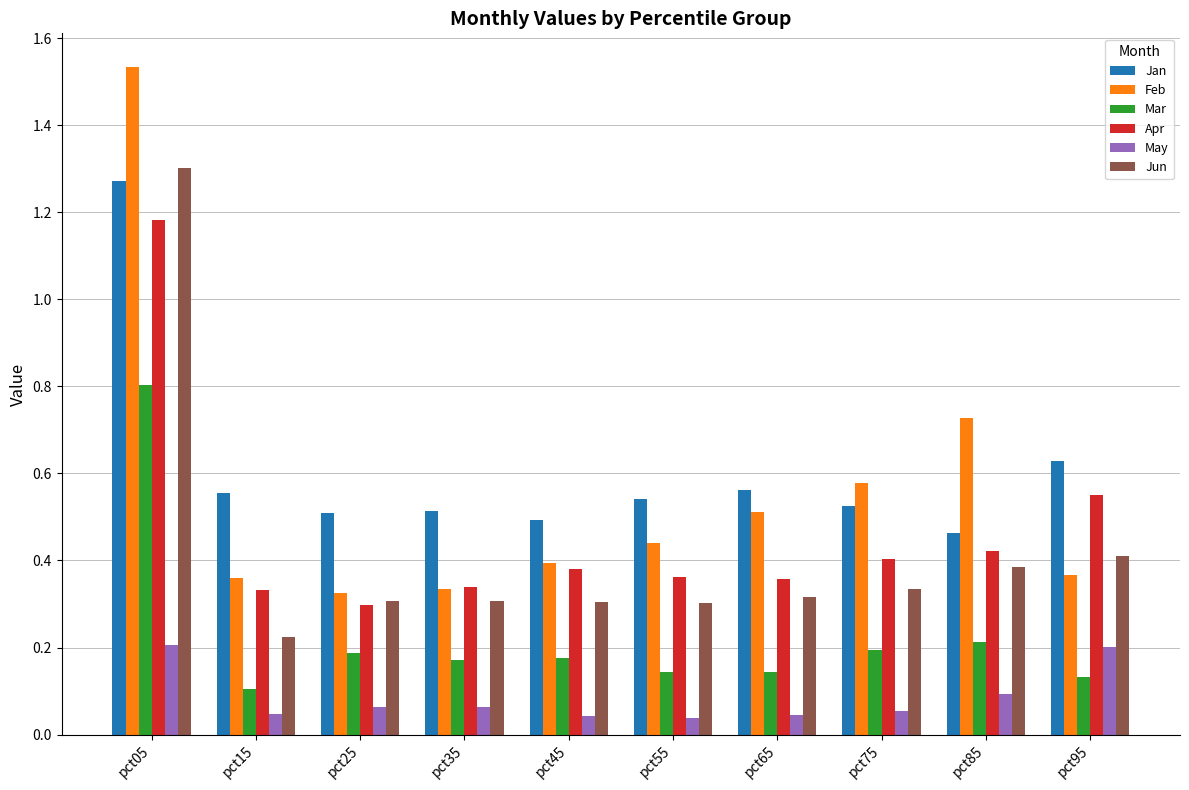

At how many categories does at least one series exceed 0?

10